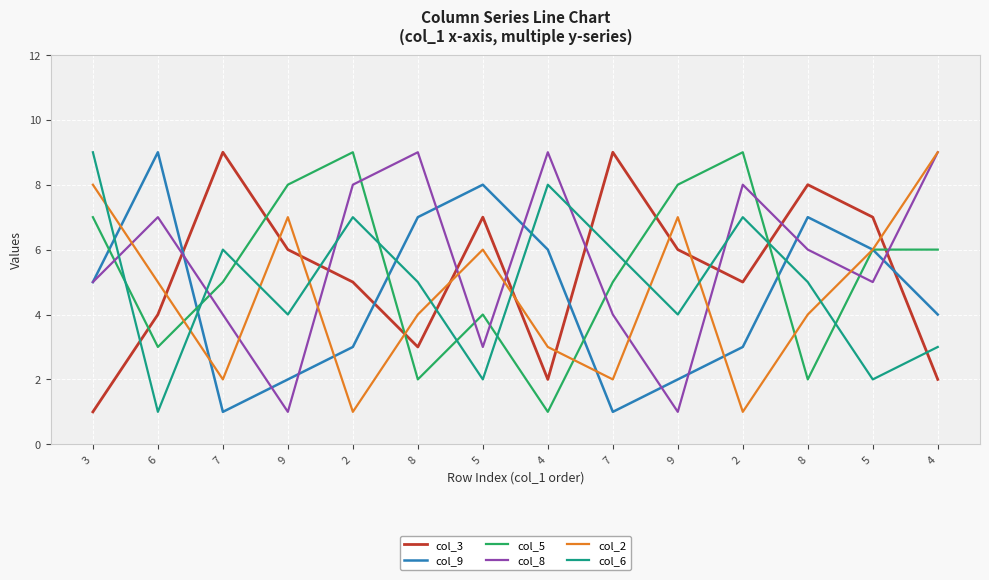

Reading left to right, list all the values displayed in this chart.

col_3: 1	4	9	6	5	3	7	2	9	6	5	8	7	2
col_9: 5	9	1	2	3	7	8	6	1	2	3	7	6	4
col_5: 7	3	5	8	9	2	4	1	5	8	9	2	6	6
col_8: 5	7	4	1	8	9	3	9	4	1	8	6	5	9
col_2: 8	5	2	7	1	4	6	3	2	7	1	4	6	9
col_6: 9	1	6	4	7	5	2	8	6	4	7	5	2	3